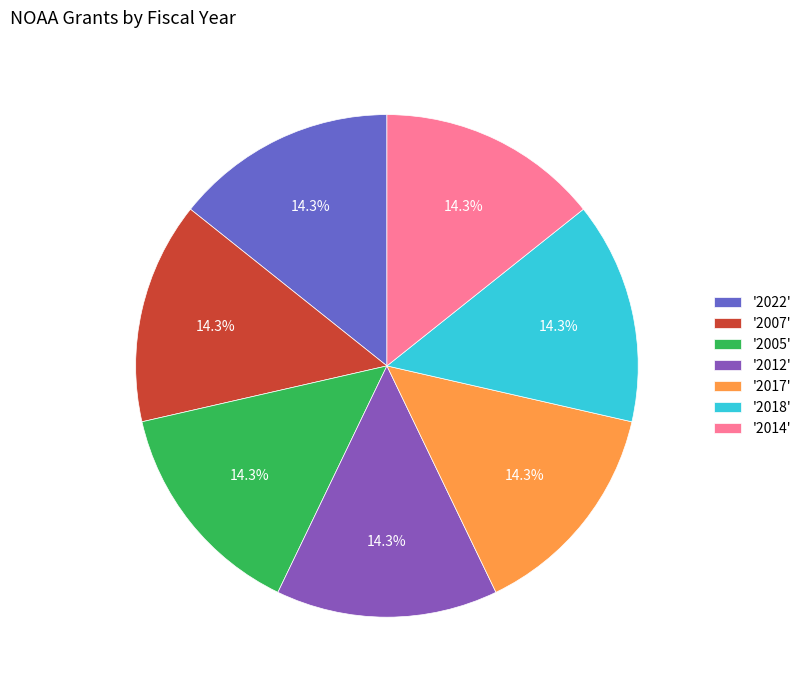

Does any single category account for the majority?

No